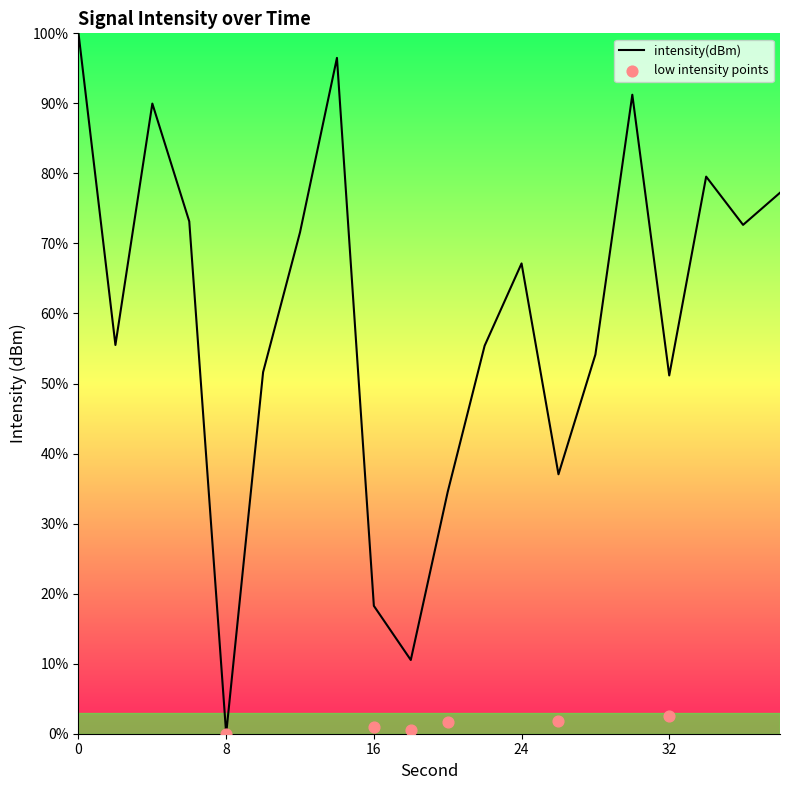

What is the change in value from 8 to 22?

+55.4